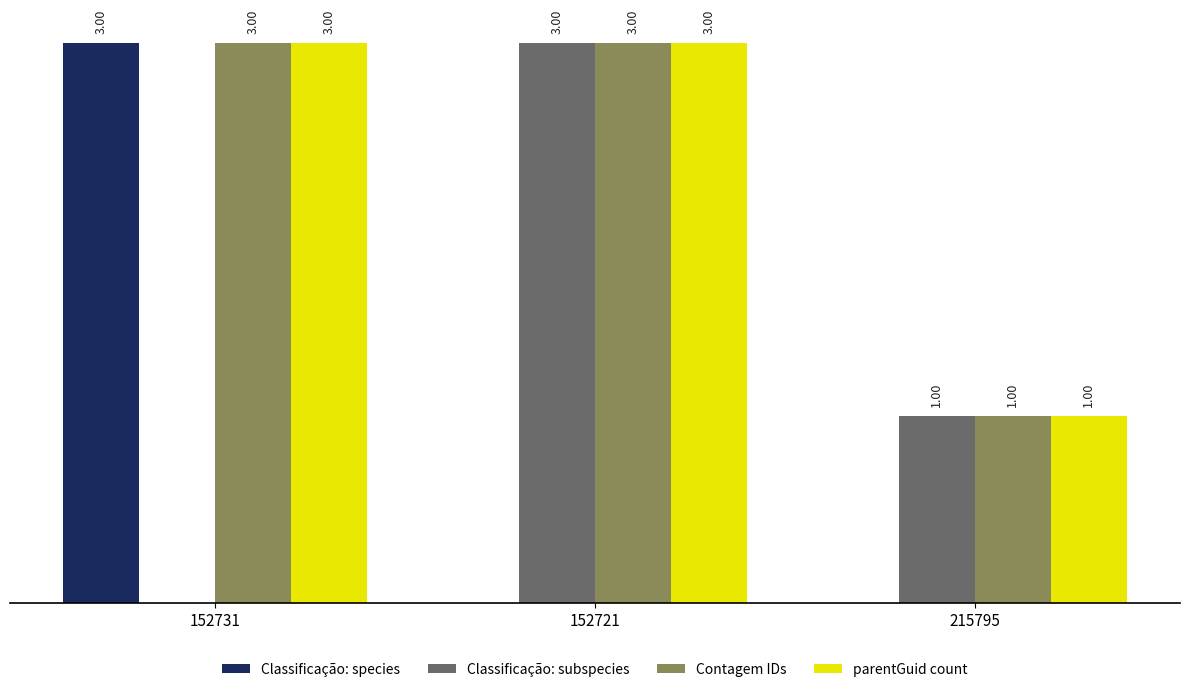

Is the value of Classificação: subspecies at 215795 greater than the value of parentGuid count at 152731?

No